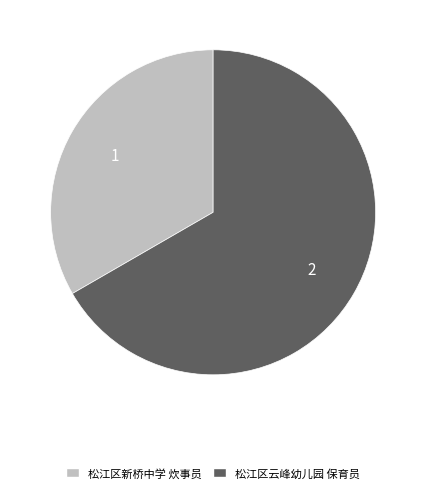

Is there any slice that represents more than half of the pie?

Yes